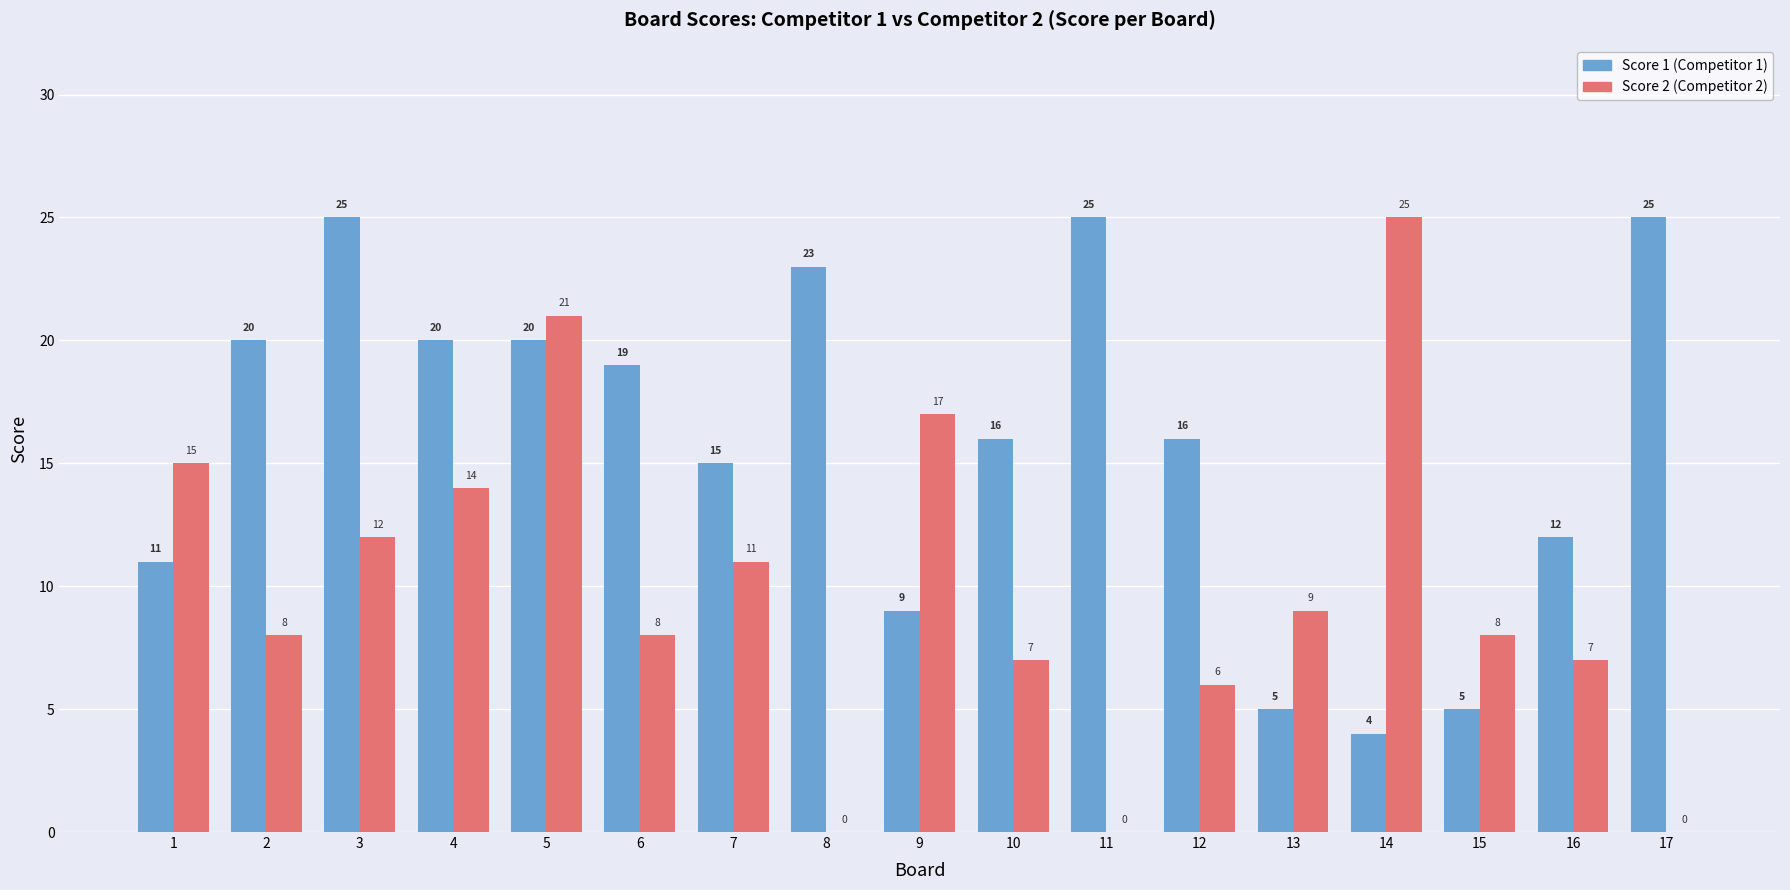

What is the greatest value displayed?

25